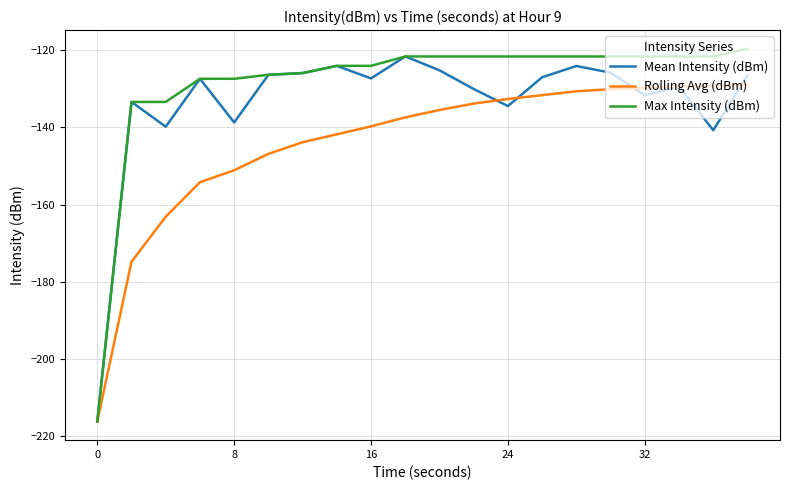

Which series has the largest total across all categories?

Max Intensity (dBm)